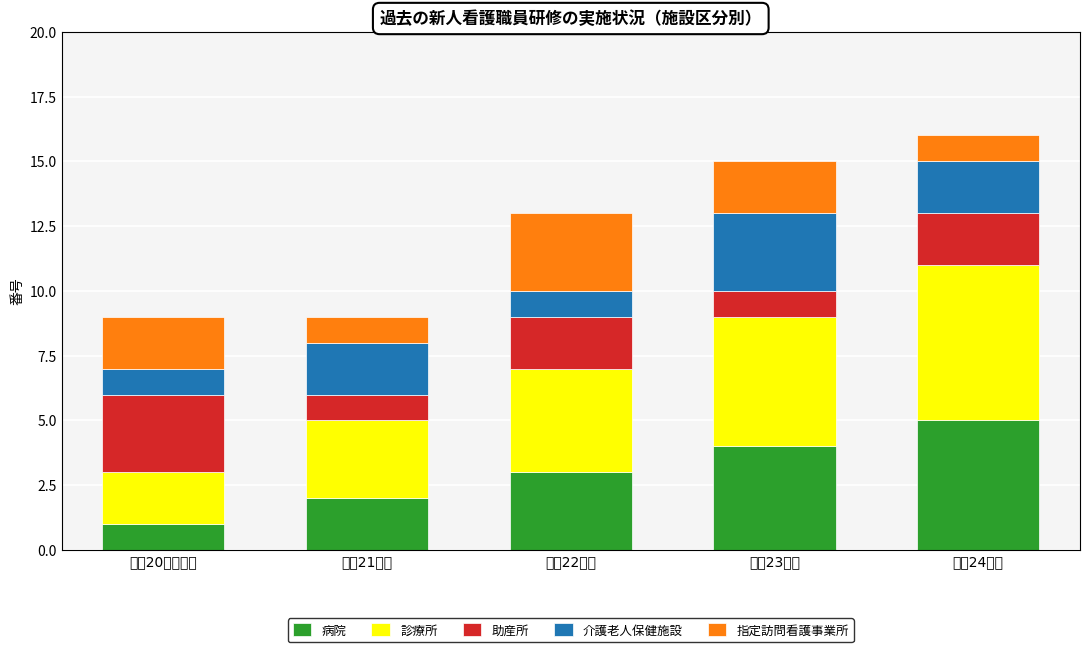

What is the difference between the second highest and minimum values in the 病院 series?

3